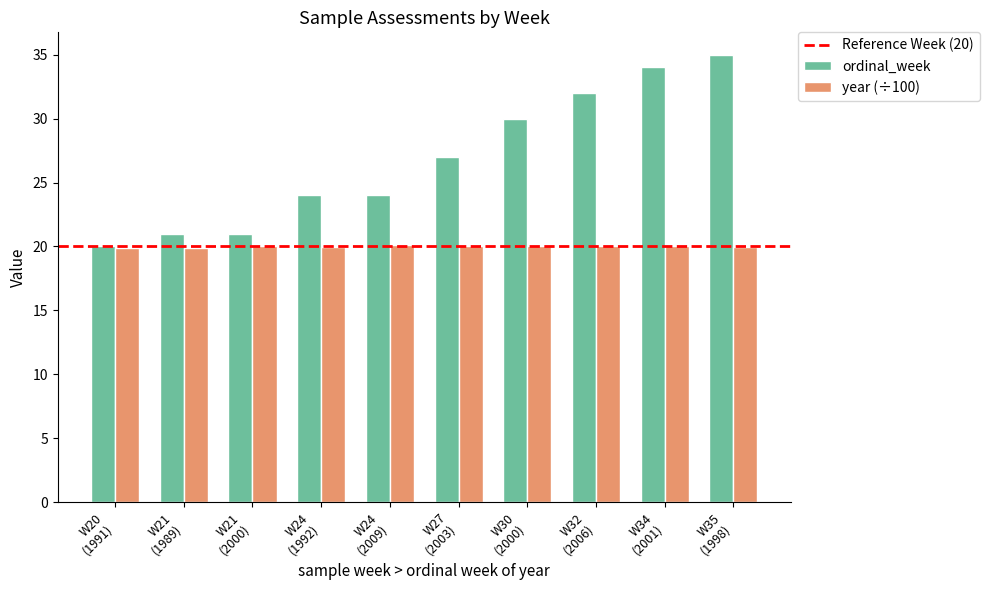

Rank the series by their maximum value, from highest to lowest.

ordinal_week, year (÷100)